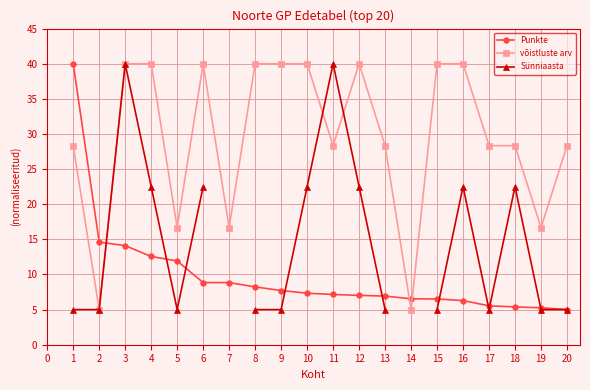

How many data points does each series have?

20